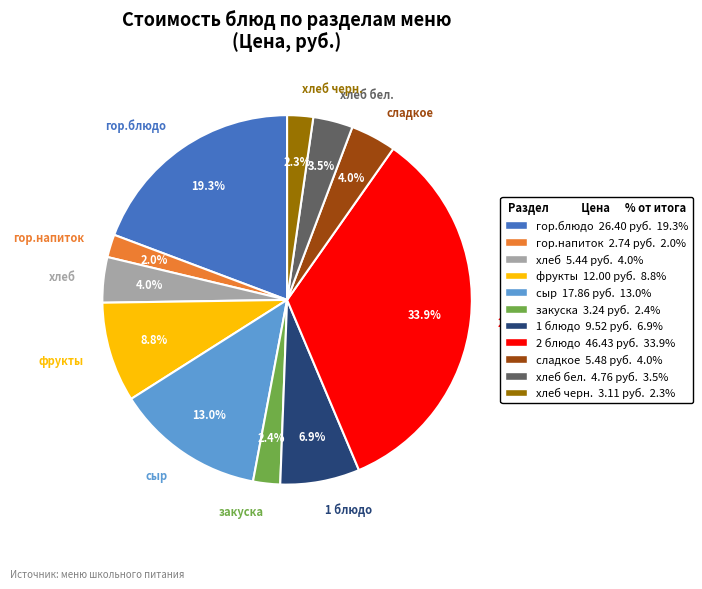

To the nearest percent, what portion does хлеб черн. represent?

2%